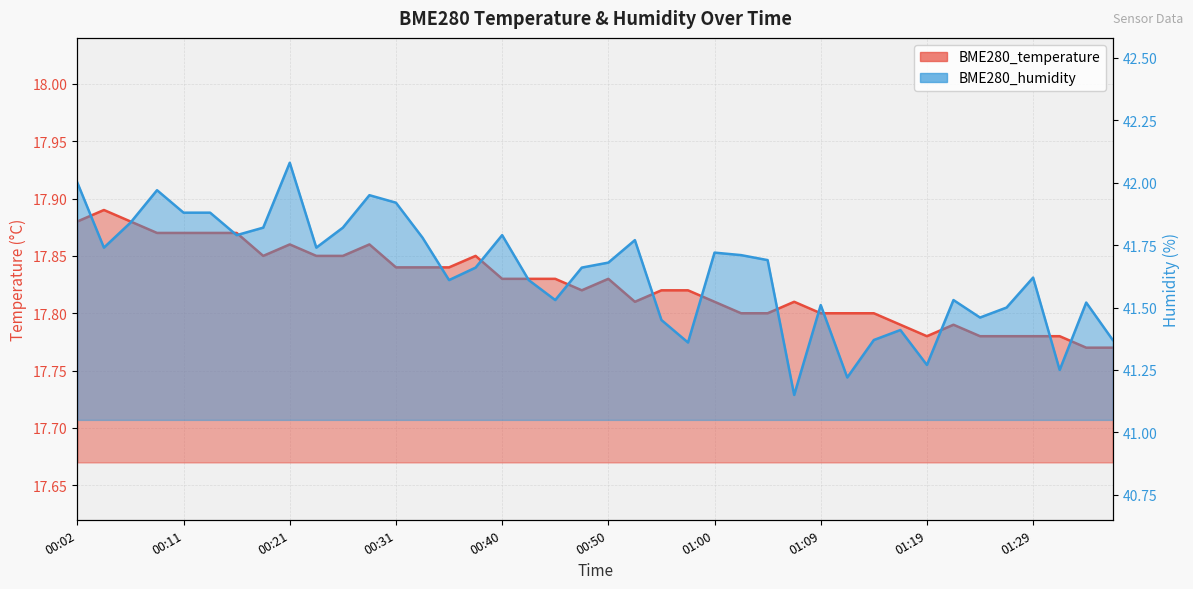

What is the lowest value of the BME280_humidity series?

41.1